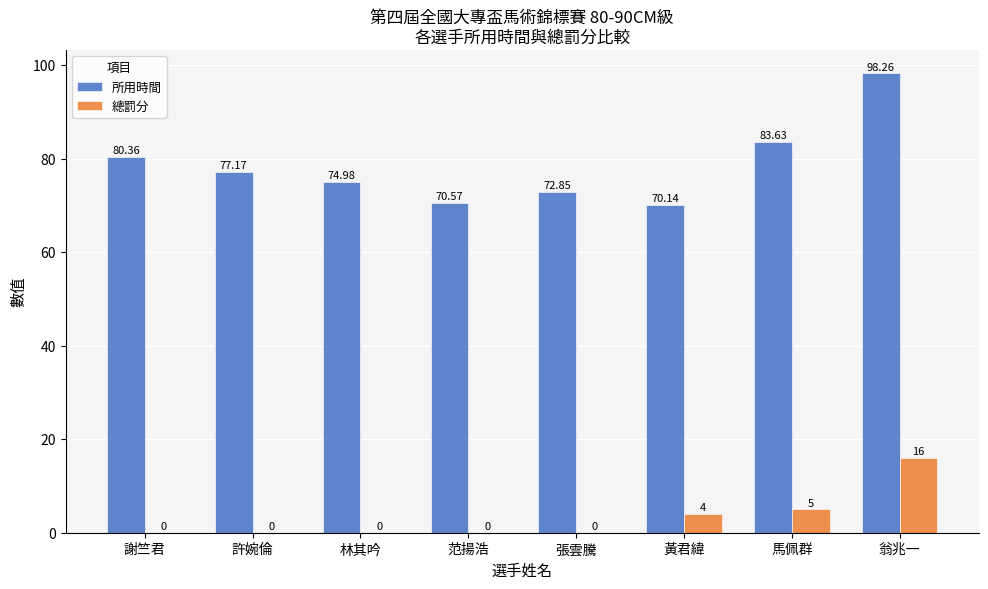

What is the sum of all 所用時間 values?

628.0